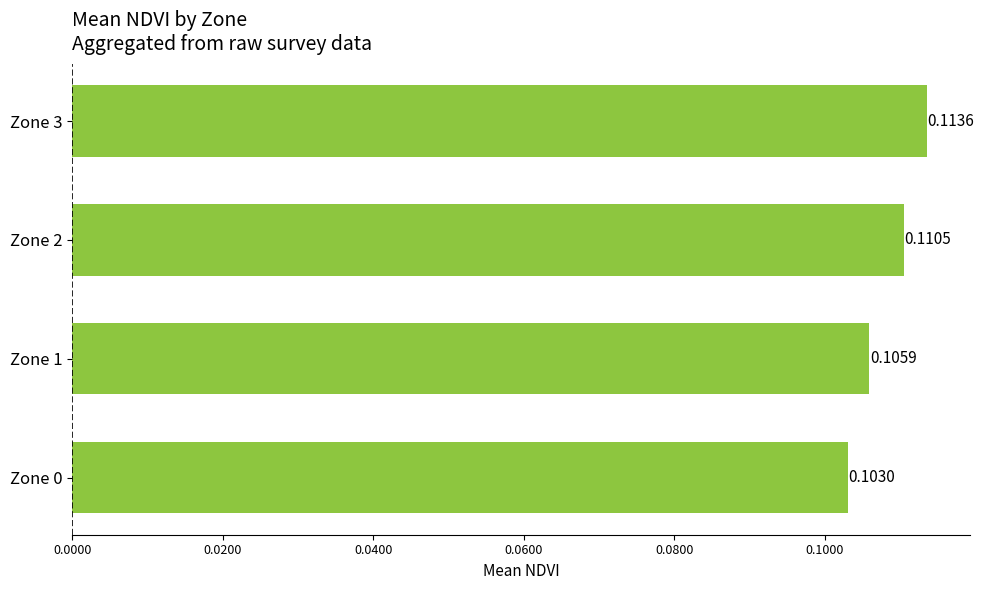

What is the sum of all values?

0.4